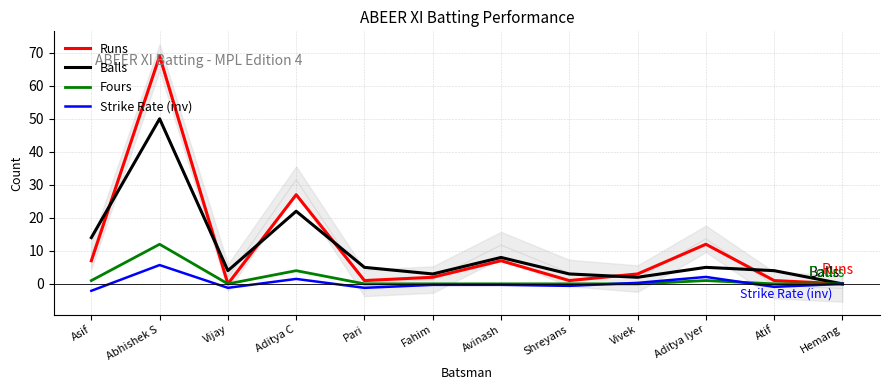

Reading left to right, what are all the values shown in this chart?

Runs: Asif=7.0	Abhishek S=69.0	Vijay=0.0	Aditya C=27.0	Pari=1.0	Fahim=2.0	Avinash=7.0	Shreyans=1.0	Vivek=3.0	Aditya Iyer=12.0	Atif=1.0	Hemang=0.0
Balls: Asif=14.0	Abhishek S=50.0	Vijay=4.0	Aditya C=22.0	Pari=5.0	Fahim=3.0	Avinash=8.0	Shreyans=3.0	Vivek=2.0	Aditya Iyer=5.0	Atif=4.0	Hemang=0.0
Fours: Asif=1.0	Abhishek S=12.0	Vijay=0.0	Aditya C=4.0	Pari=0.0	Fahim=0.0	Avinash=0.0	Shreyans=0.0	Vivek=0.0	Aditya Iyer=1.0	Atif=0.0	Hemang=0.0
Strike Rate (inv): Asif=-2.1	Abhishek S=5.7	Vijay=-1.2	Aditya C=1.5	Pari=-1.2	Fahim=-0.3	Avinash=-0.3	Shreyans=-0.6	Vivek=0.3	Aditya Iyer=2.1	Atif=-0.9	Hemang=-0.0